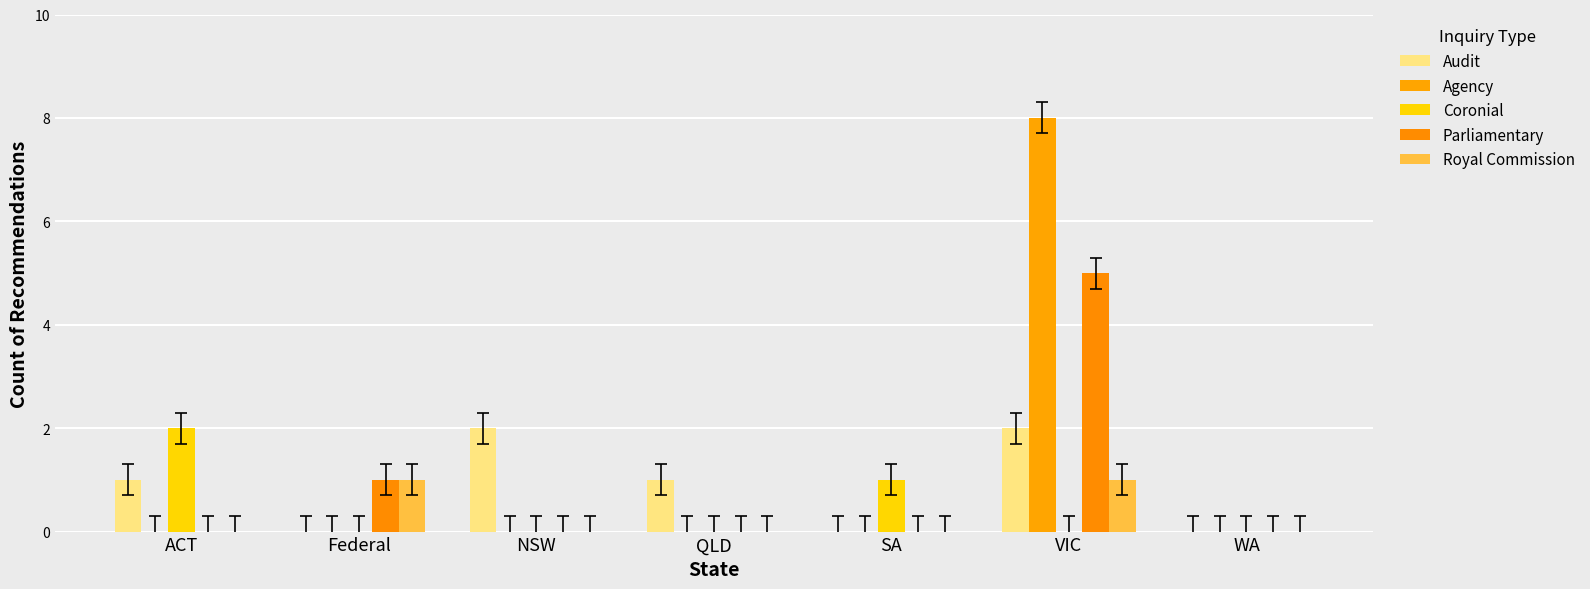

Are the bars horizontal?

No